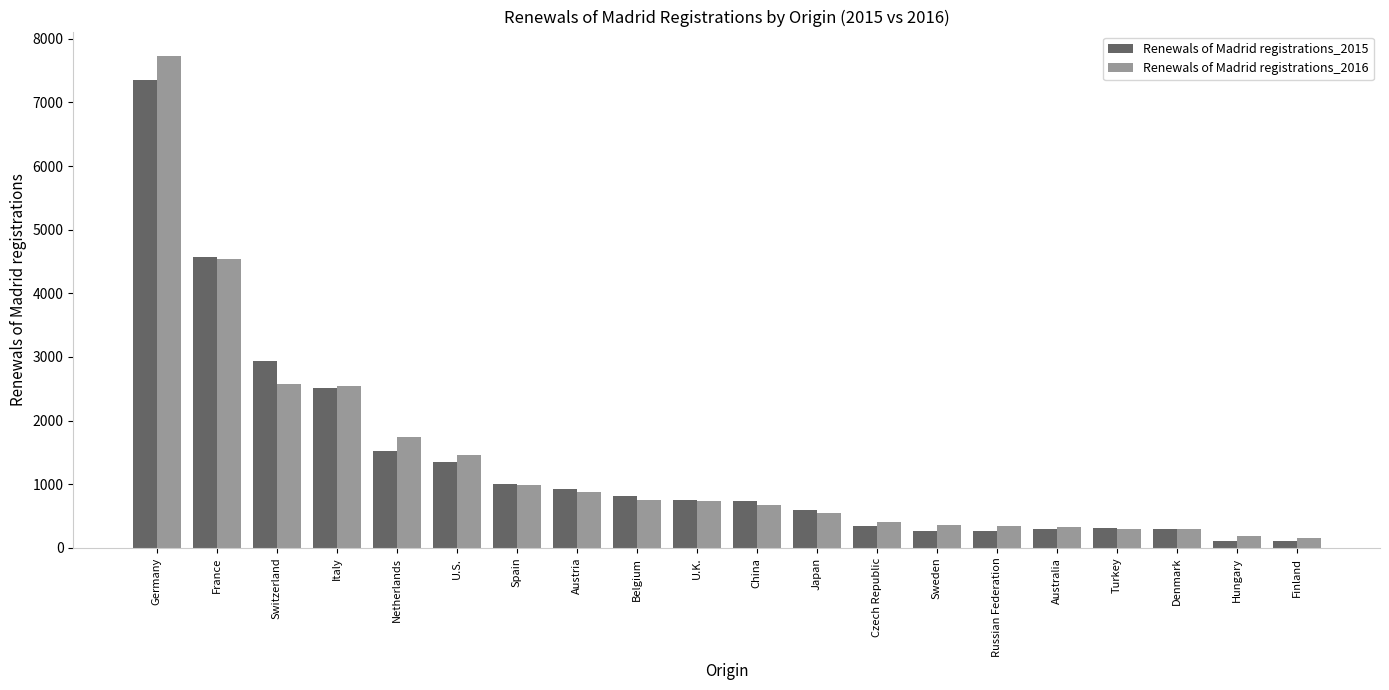

How many data points in Renewals of Madrid registrations_2015 are less than 753?

10